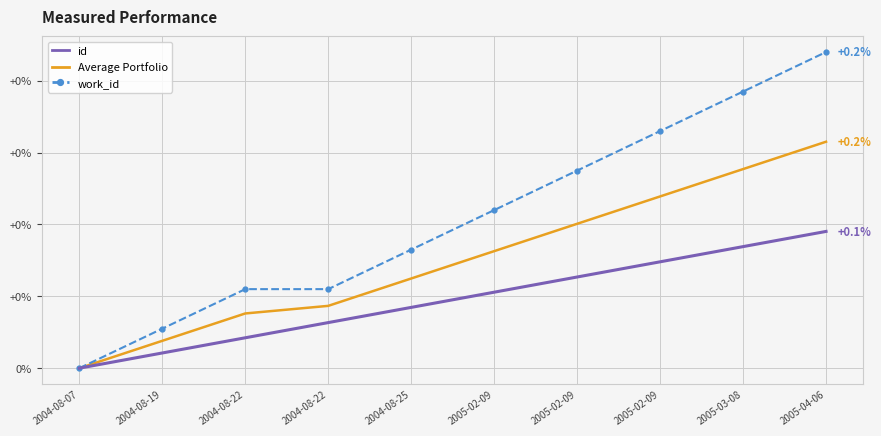

True or false: work_id and id cross at least once.

False